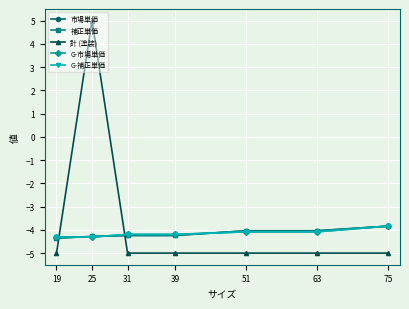

True or false: G-市場単価 and G-補正単価 intersect in this chart.

False